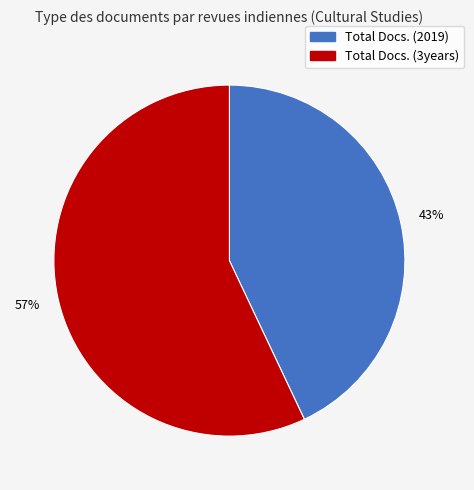

To the nearest percent, what is the average slice percentage?

50%